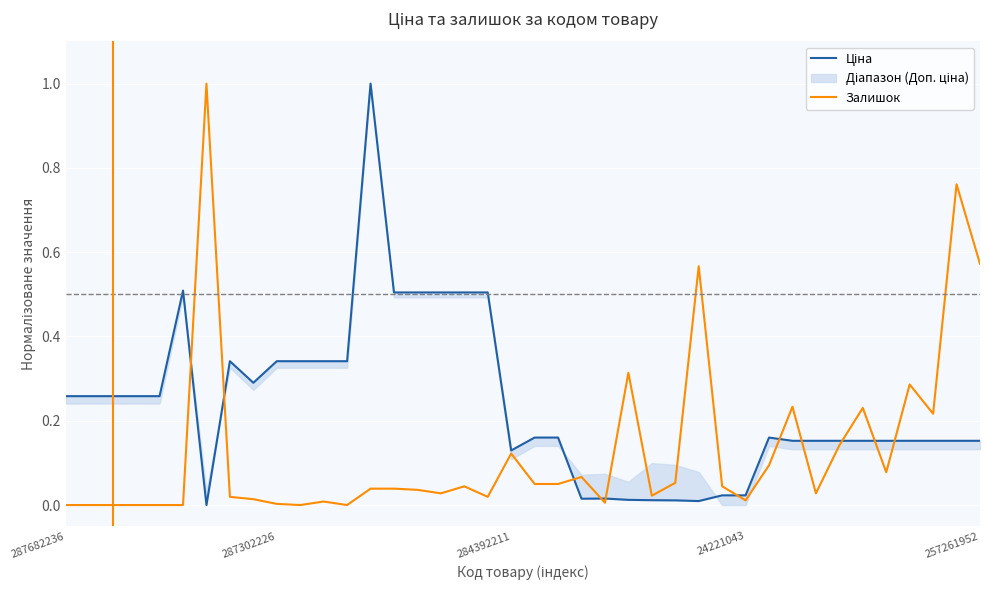

What is the spread (max minus min) of values at 8?

0.3